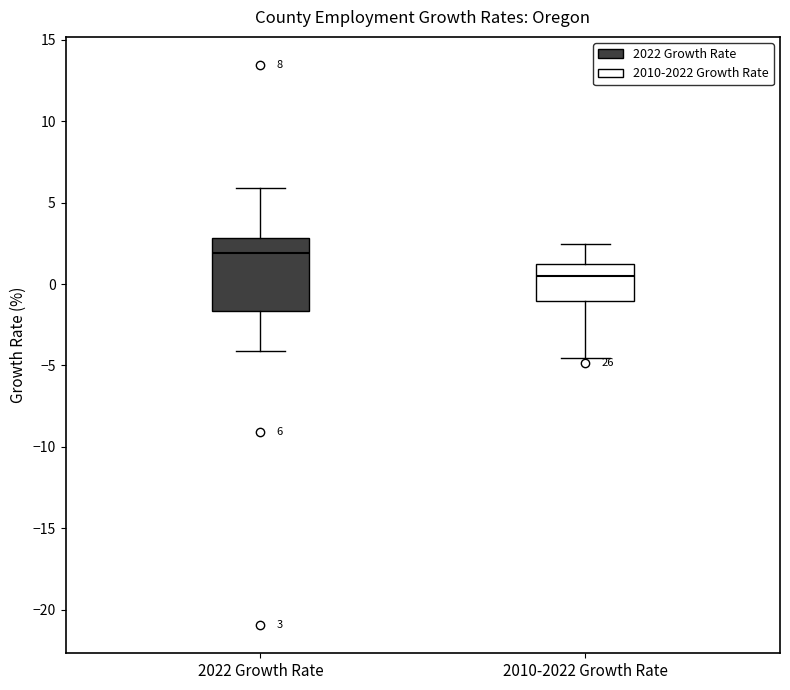

Which box has the highest median line?

2022 Growth Rate